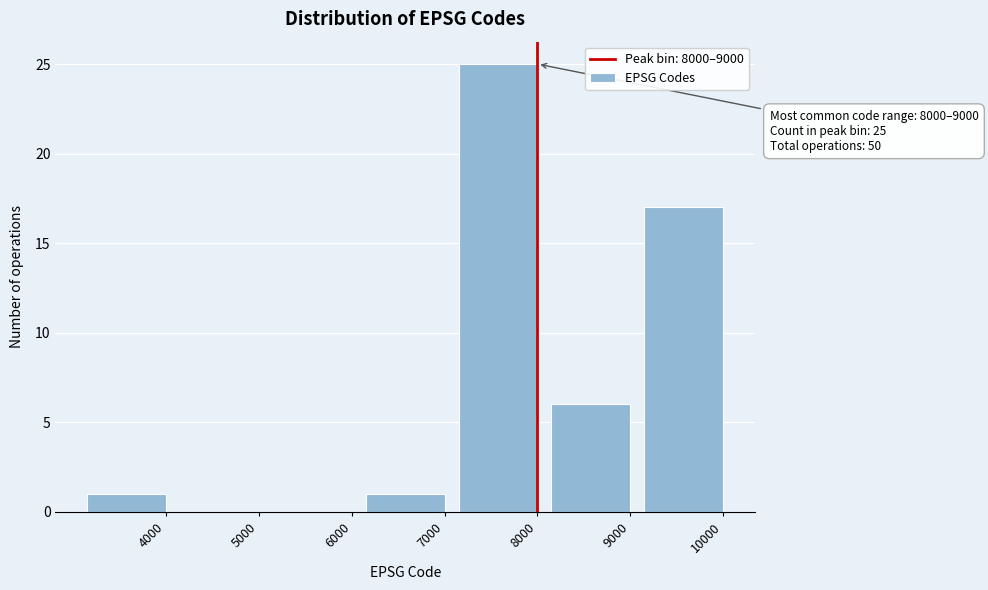

Reading left to right, extract all data points from this chart.

4000=1	5000=0	6000=0	7000=1	8000=25	9000=6	10000=17